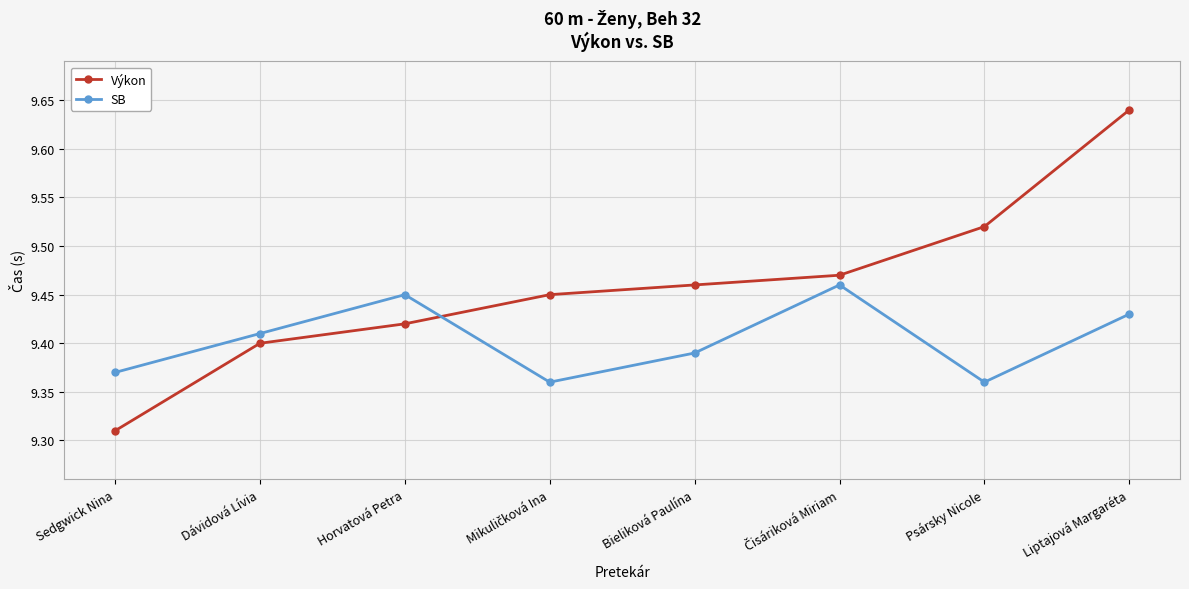

True or false: SB has more than 0 interior local peaks.

True